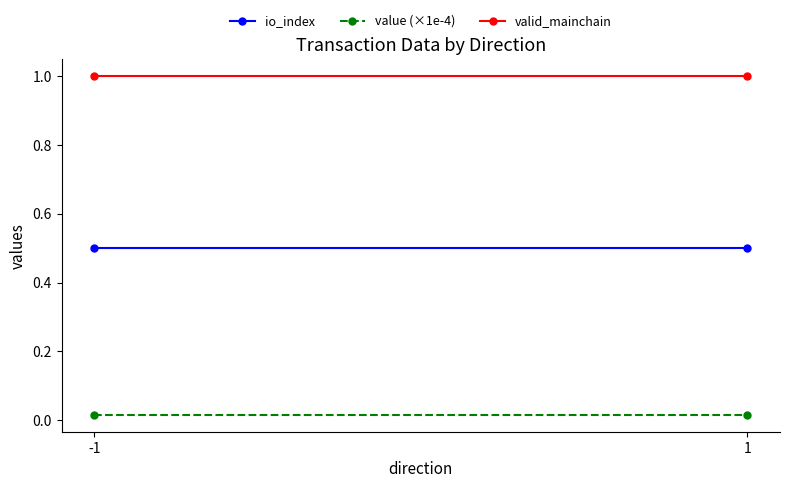

At which category is the sum across all series the highest?

-1